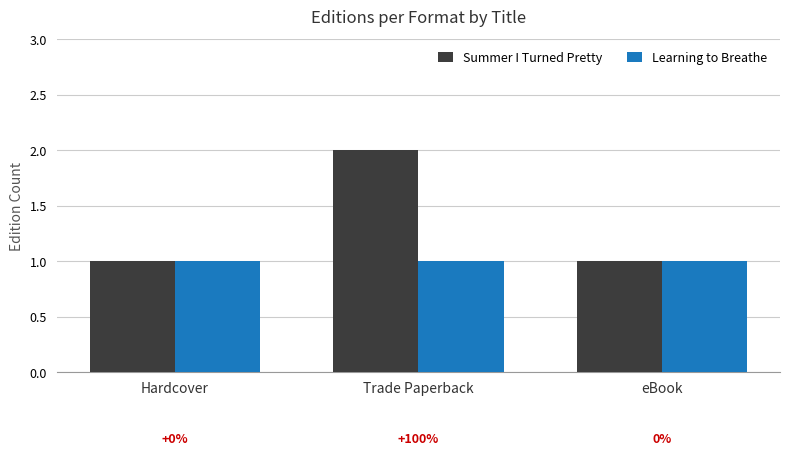

The value of Learning to Breathe at Hardcover is 1. True or false?

True